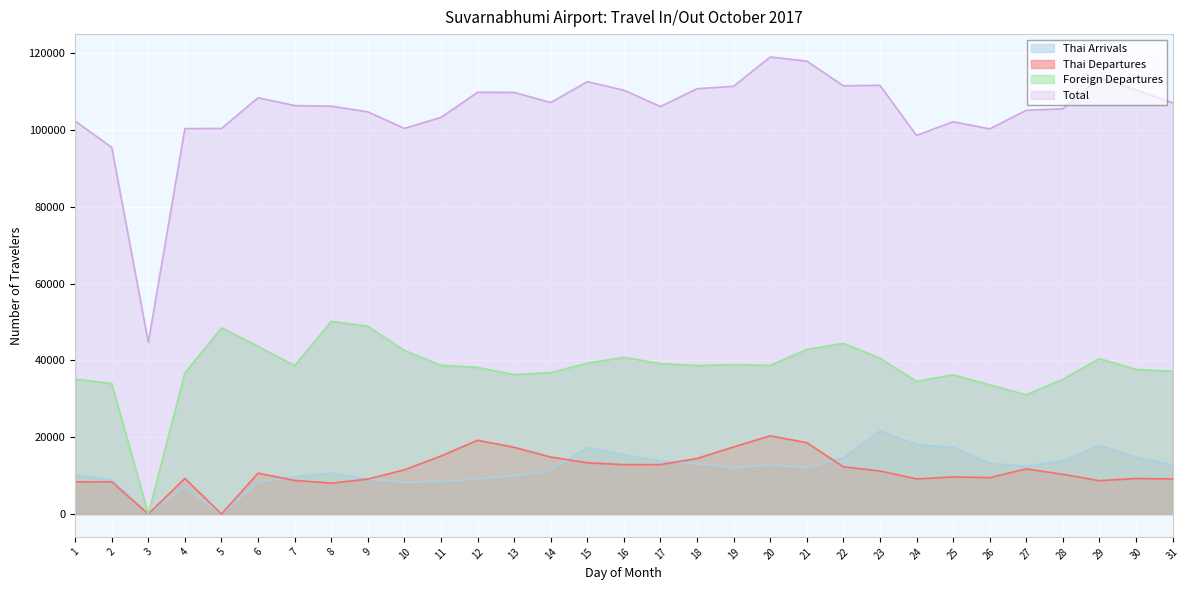

True or false: Thai Departures has more than 1 interior local peaks.

True